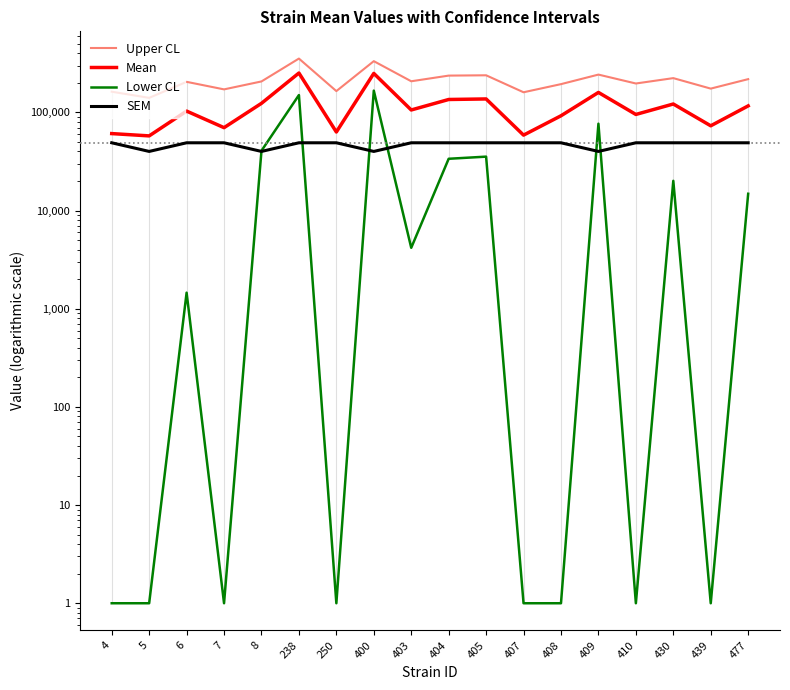

Where is Upper CL nearest to the value 247233?

409